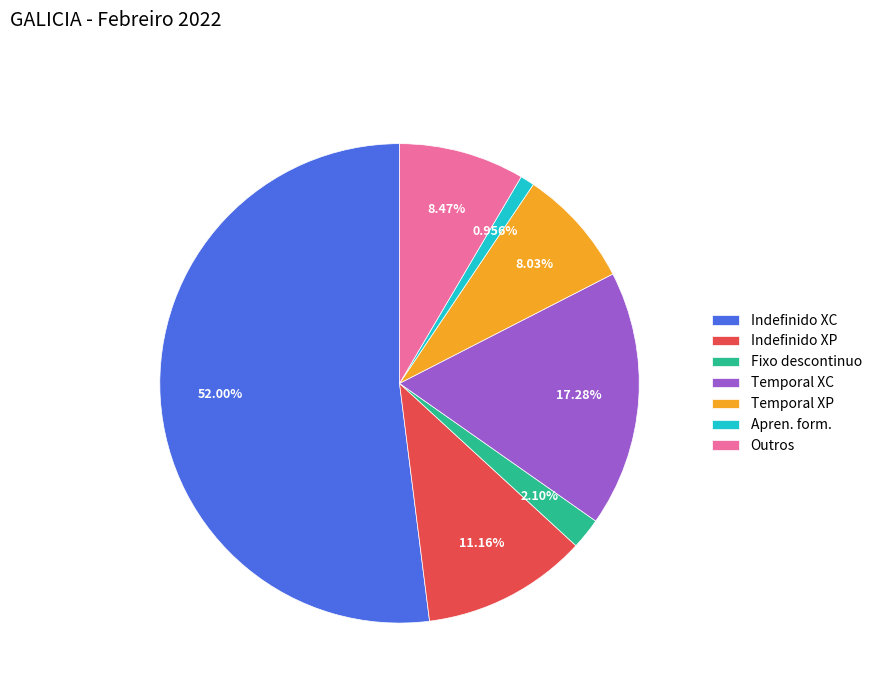

What is the ratio of the value at Indefinido XC to the value at Fixo descontinuo?

24.8